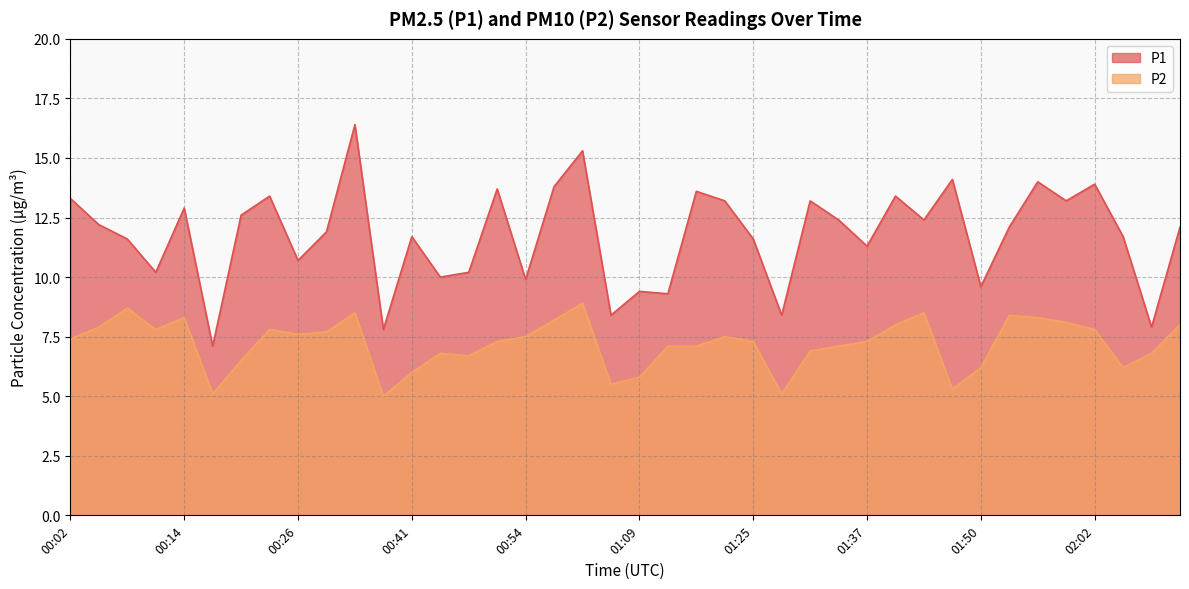

True or false: P1 and P2 cross at least once.

False